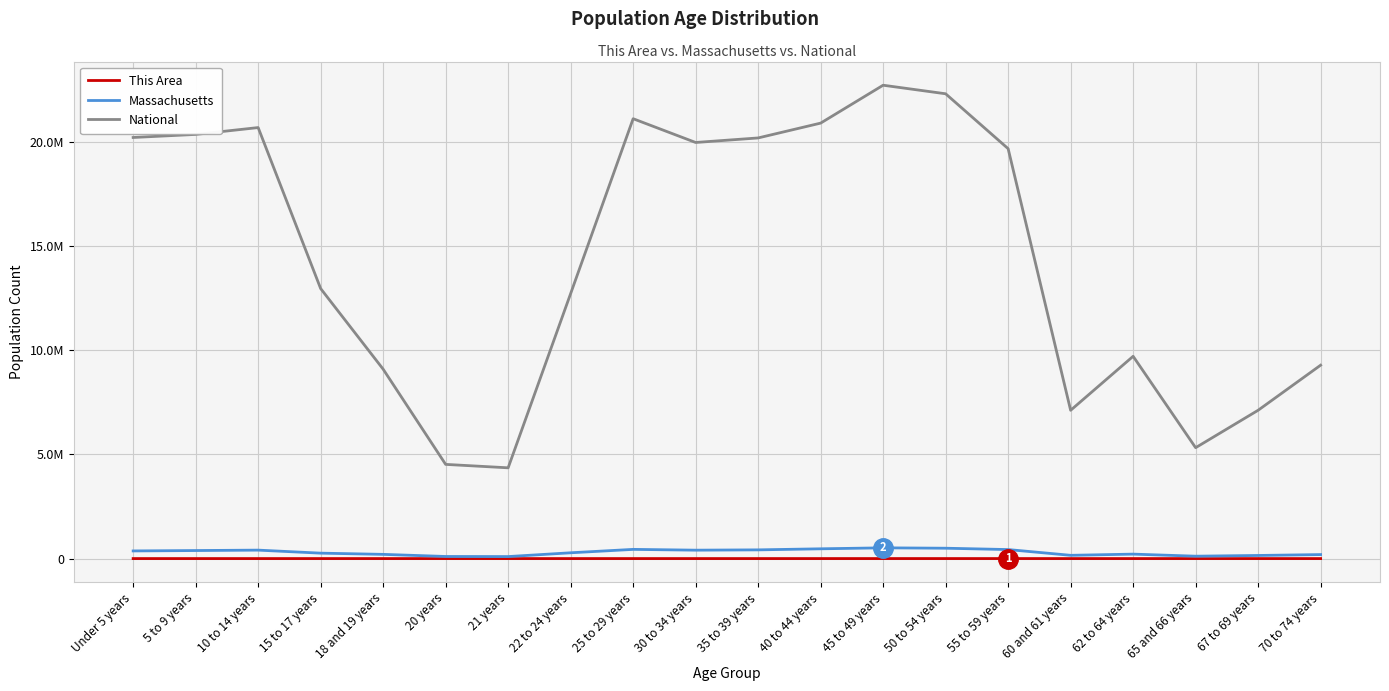

List the series in order of their peak value, highest first.

National, Massachusetts, This Area